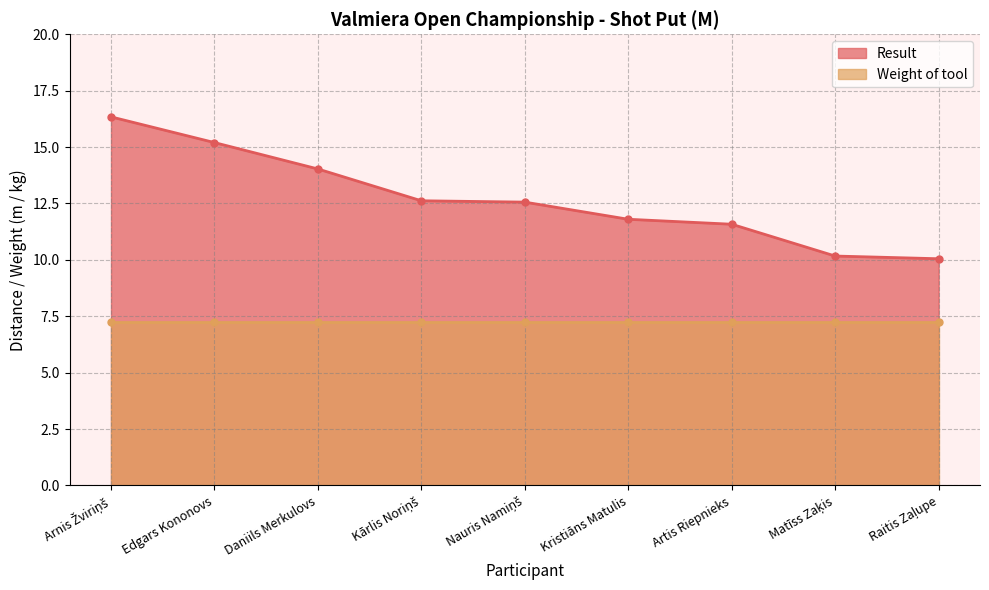

The value at Raitis Zaļupe is 10.1. True or false?

True